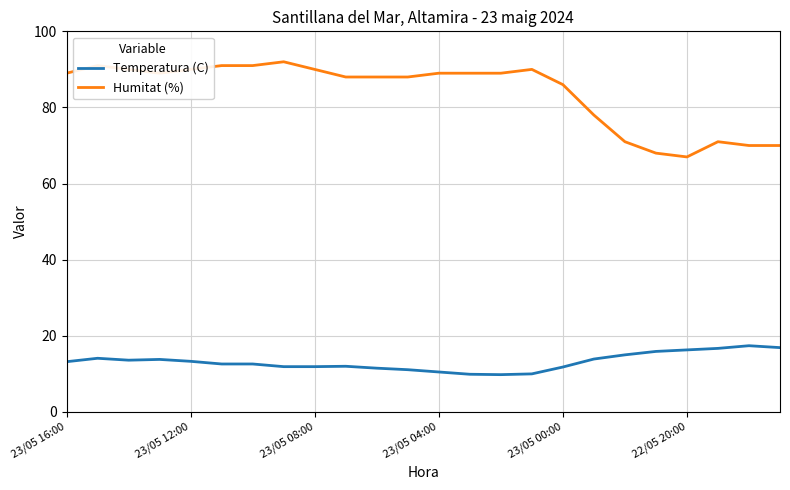

Count the number of categories in the chart.

24